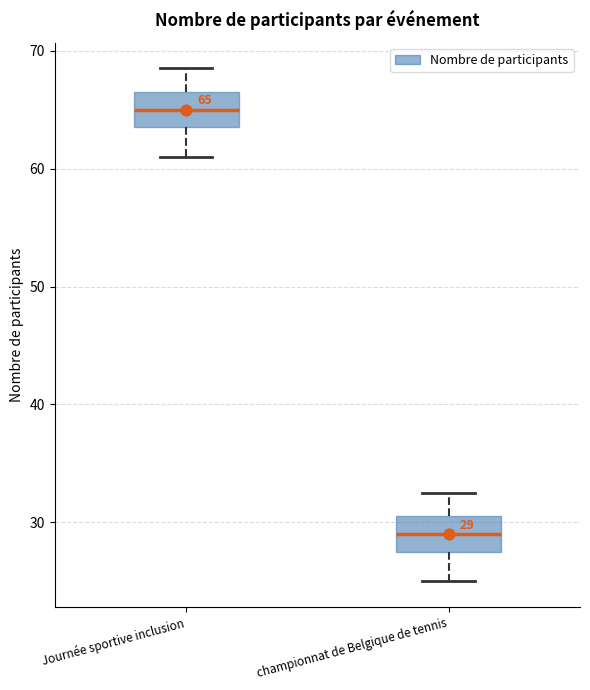

Which box's median line is the highest?

Journée sportive inclusion